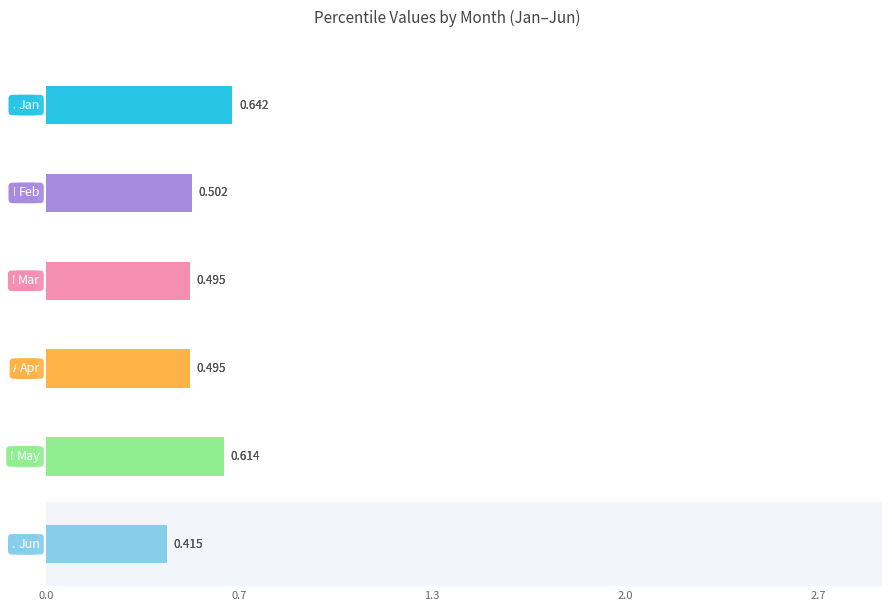

Which series has the largest total across all categories?

Jan